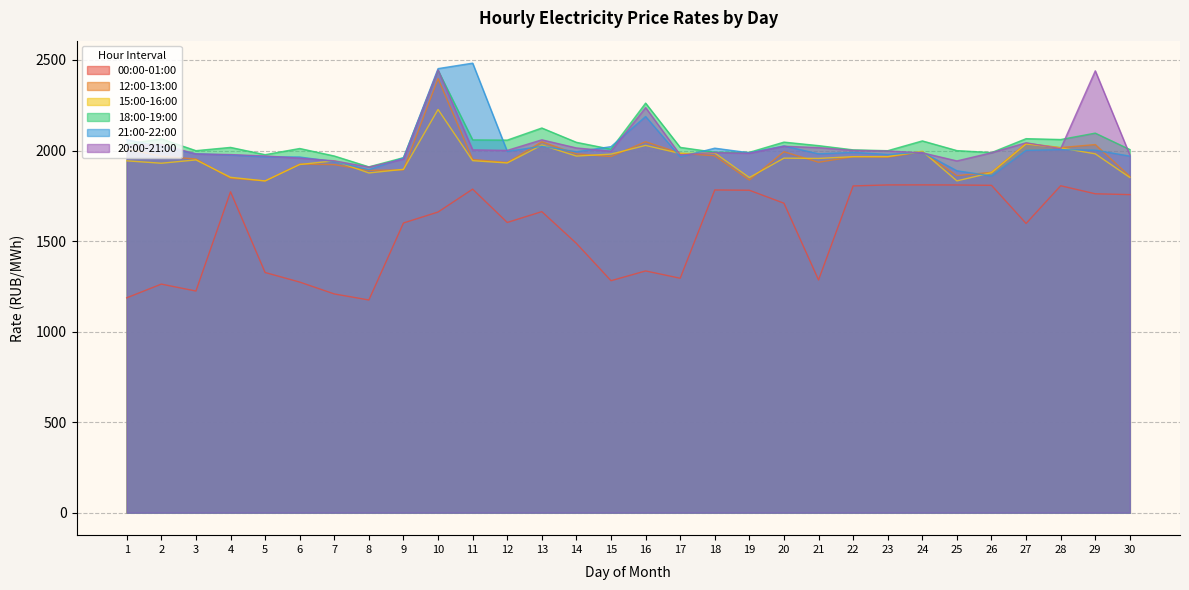

Which series ends up on top after the final intersection of 12:00-13:00 and 15:00-16:00?

12:00-13:00